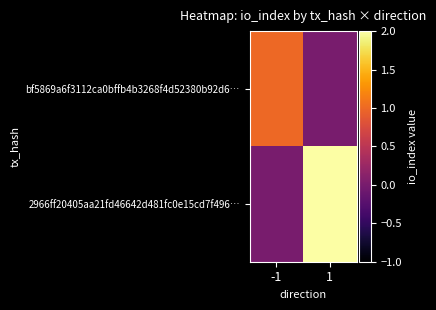

Which has a higher value, -1 or 1?

-1